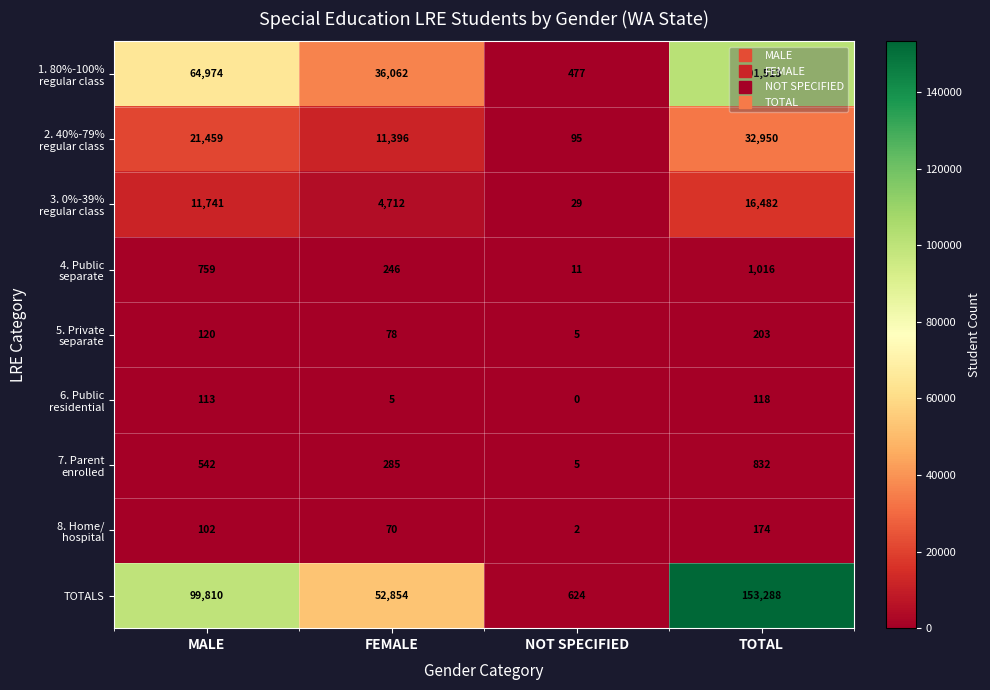

Which category has the lowest value across all series?

NOT SPECIFIED